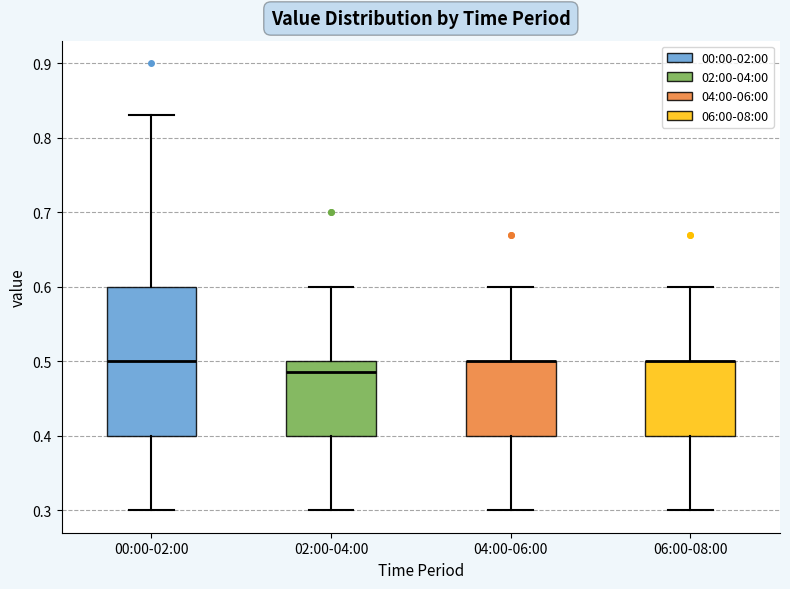

Where does the upper whisker of the box for 04:00-06:00 end on the y-axis? The values are not printed on the chart, so give them approximately, as read against the axis.

0.60